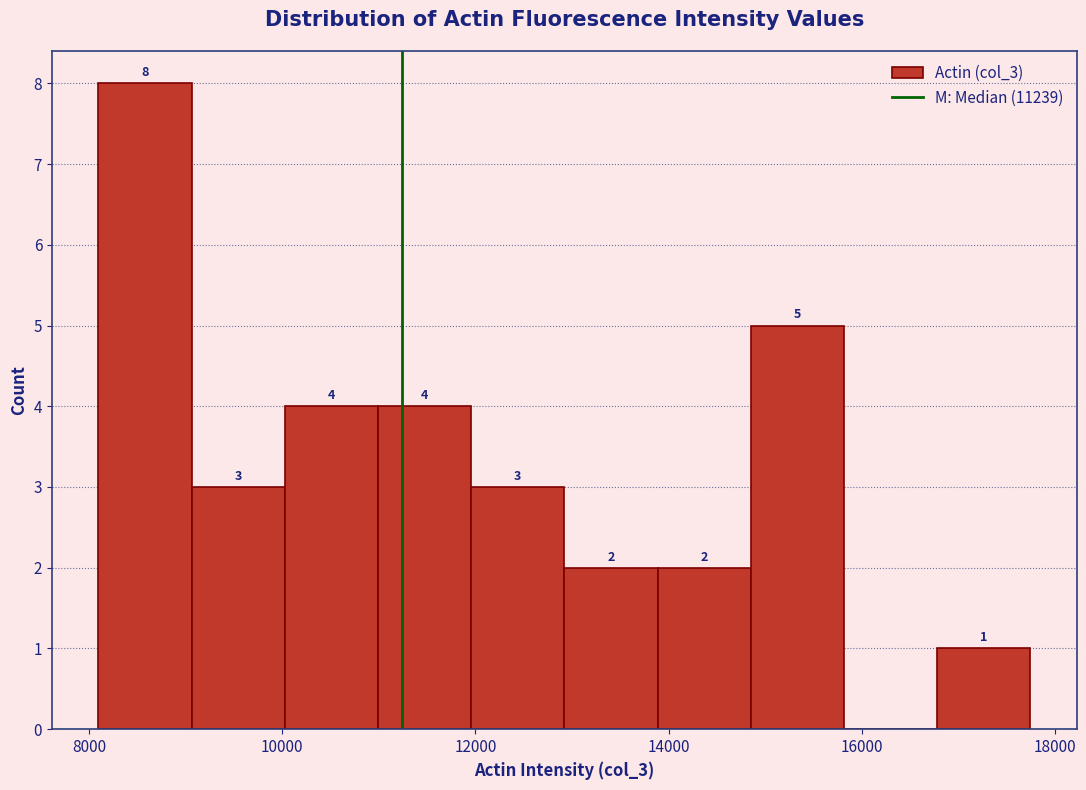

Which range on the x-axis has the tallest bar?

8000 to 9000